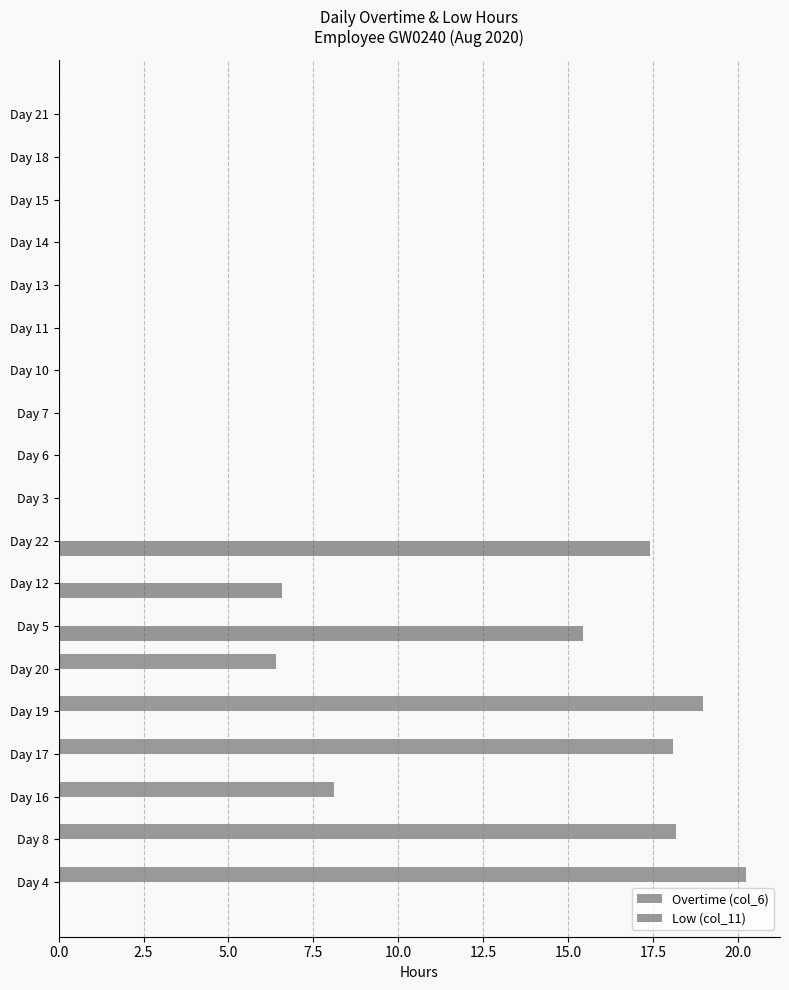

How many distinct data groups are displayed?

2